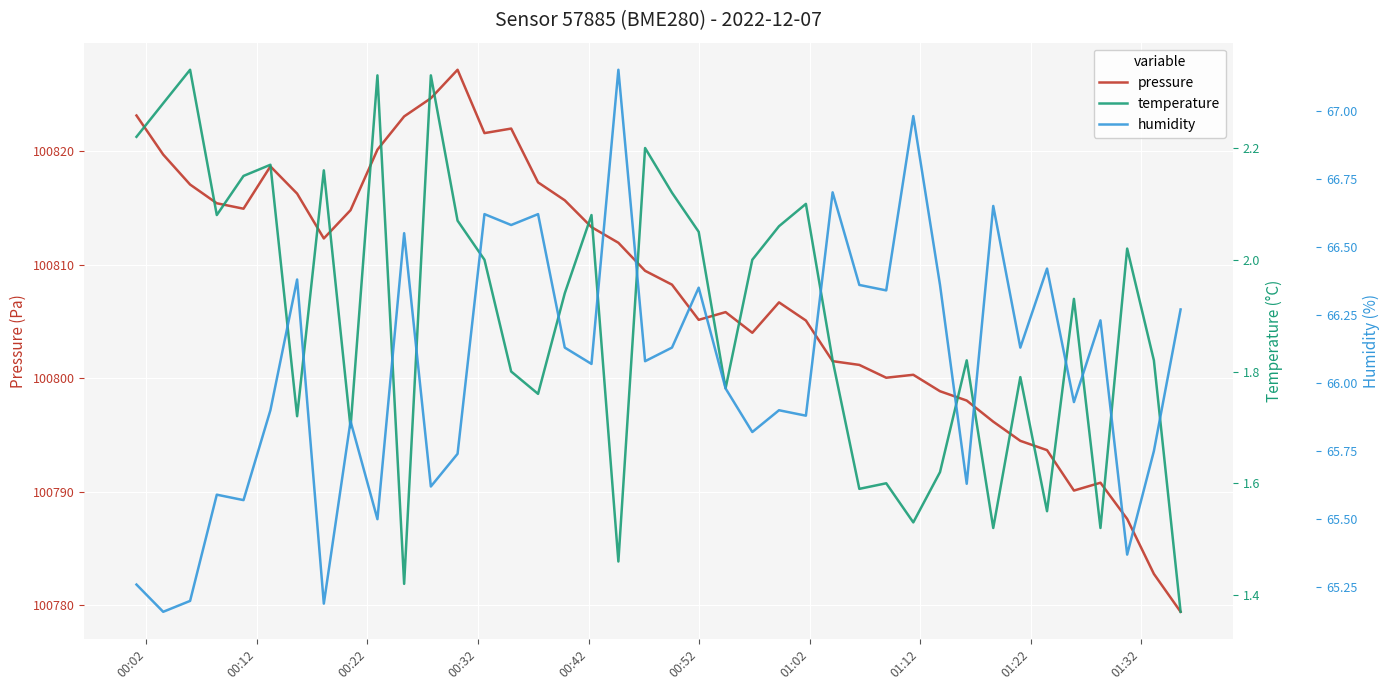

What is the highest value of the pressure series?

100827.2